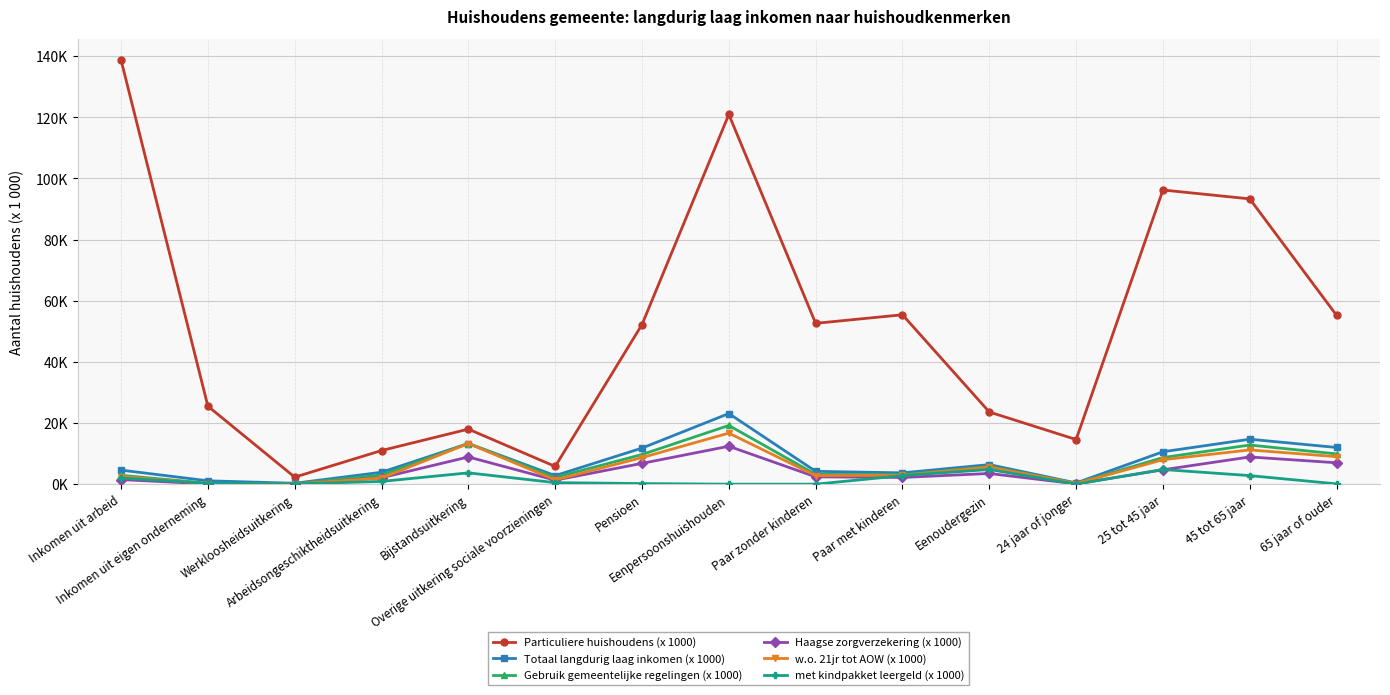

List the series in order of their peak value, lowest first.

met kindpakket leergeld (x 1000), Haagse zorgverzekering (x 1000), w.o. 21jr tot AOW (x 1000), Gebruik gemeentelijke regelingen (x 1000), Totaal langdurig laag inkomen (x 1000), Particuliere huishoudens (x 1000)